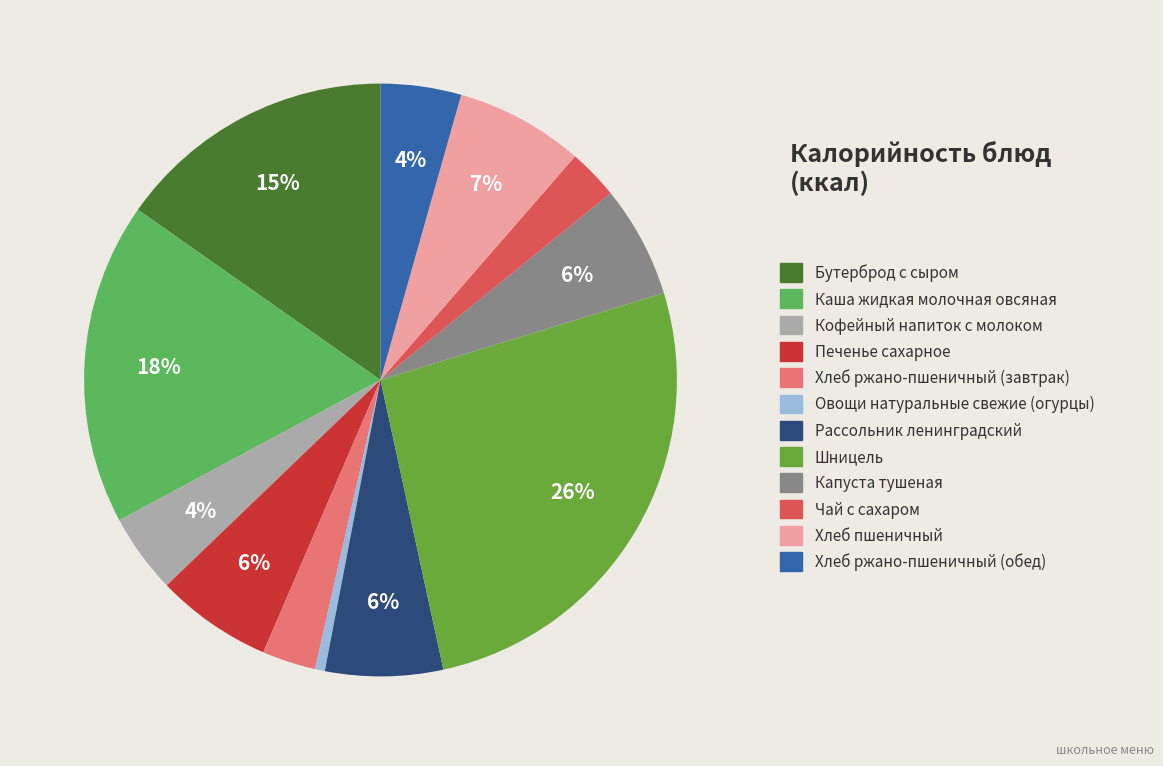

Is there any slice that represents more than half of the pie?

No